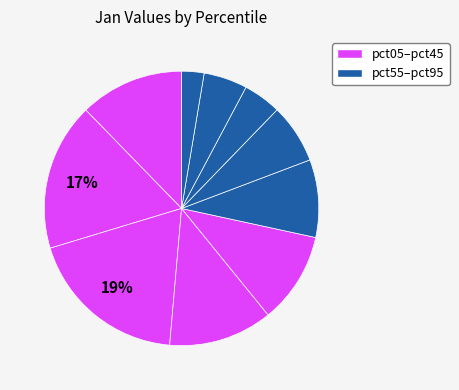

Count the number of slices in the pie.

10